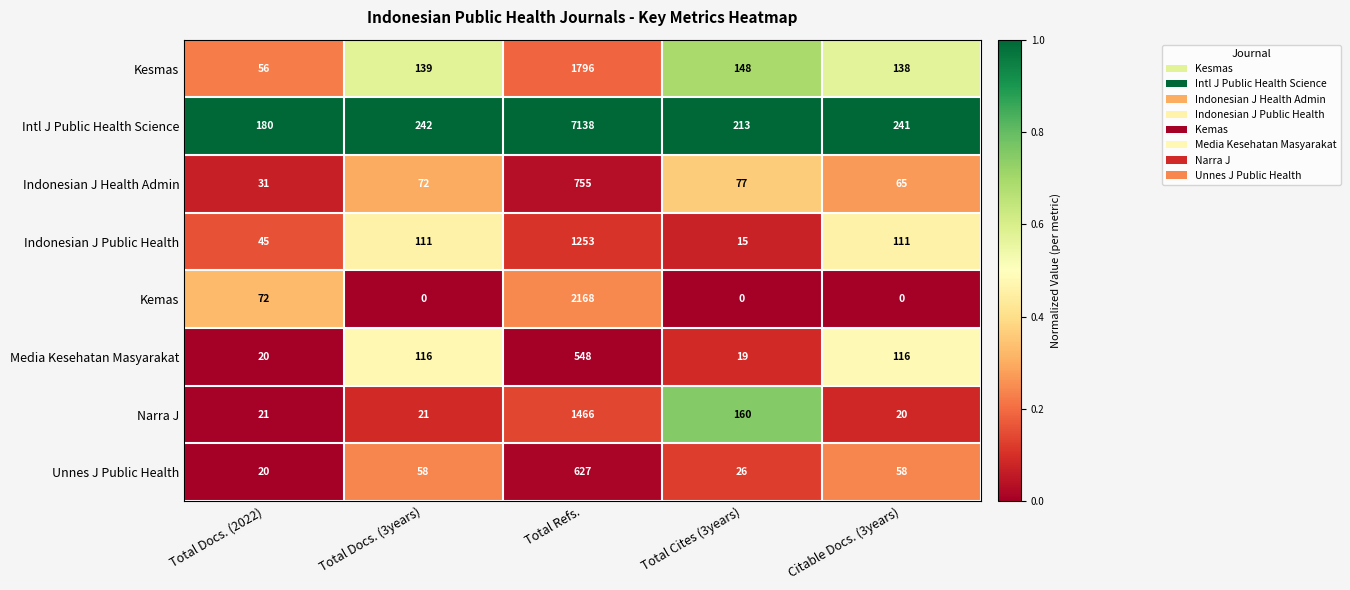

What is the maximum value shown in the chart?

7138